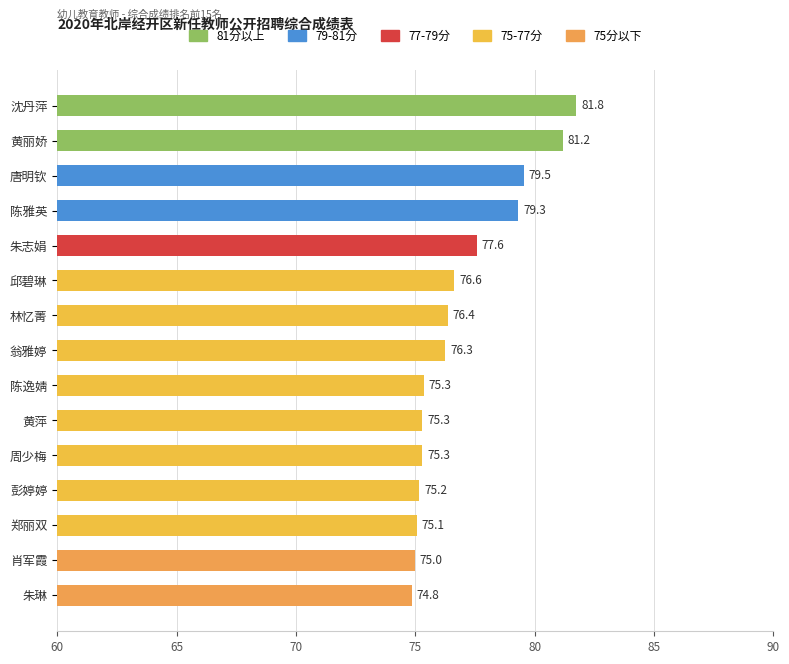

What is the ratio of the value at 陈雅英 to the value at 林忆菁?

1.0